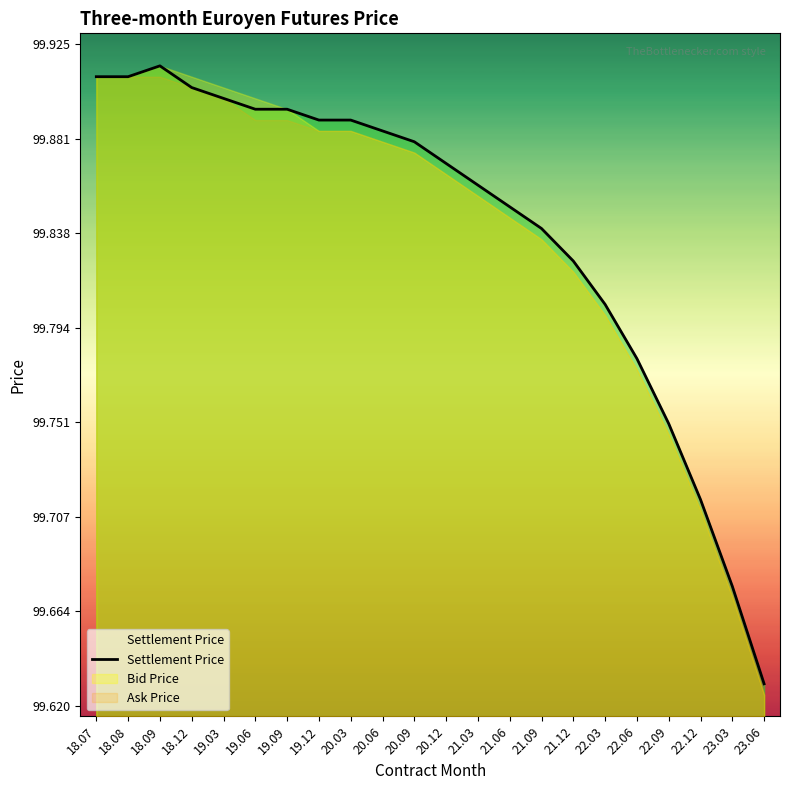

Reading left to right, list all the values displayed in this chart.

99.9	99.9	99.9	99.9	99.9	99.9	99.9	99.9	99.9	99.9	99.9	99.9	99.9	99.8	99.8	99.8	99.8	99.8	99.8	99.7	99.7	99.6